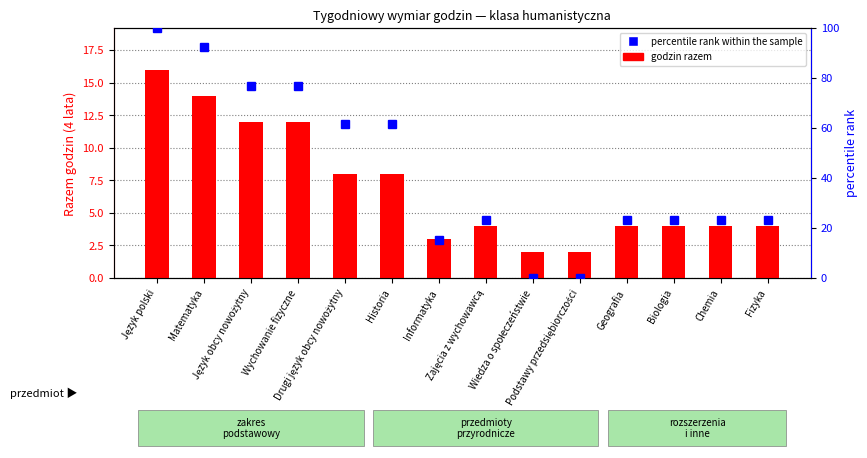

Reading left to right, transcribe all the data shown in this chart.

godzin razem: Język polski=16.0	Matematyka=14.0	Język obcy nowożytny=12.0	Wychowanie fizyczne=12.0	Drugi język obcy nowożytny=8.0	Historia=8.0	Informatyka=3.0	Zajęcia z wychowawcą=4.0	Wiedza o społeczeństwie=2.0	Podstawy przedsiębiorczości=2.0	Geografia=4.0	Biologia=4.0	Chemia=4.0	Fizyka=4.0
percentile rank within the sample: Język polski=100.0	Matematyka=92.3	Język obcy nowożytny=76.9	Wychowanie fizyczne=76.9	Drugi język obcy nowożytny=61.5	Historia=61.5	Informatyka=15.4	Zajęcia z wychowawcą=23.1	Wiedza o społeczeństwie=0.0	Podstawy przedsiębiorczości=0.0	Geografia=23.1	Biologia=23.1	Chemia=23.1	Fizyka=23.1